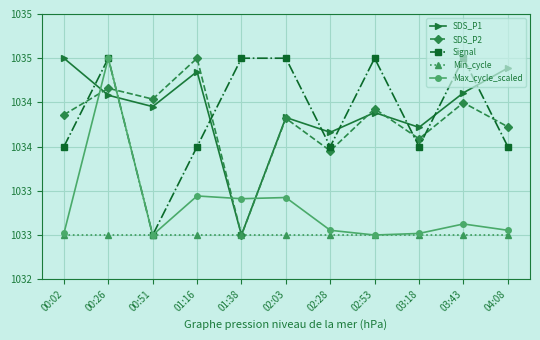

Is this an area chart (filled region under the line)?

No